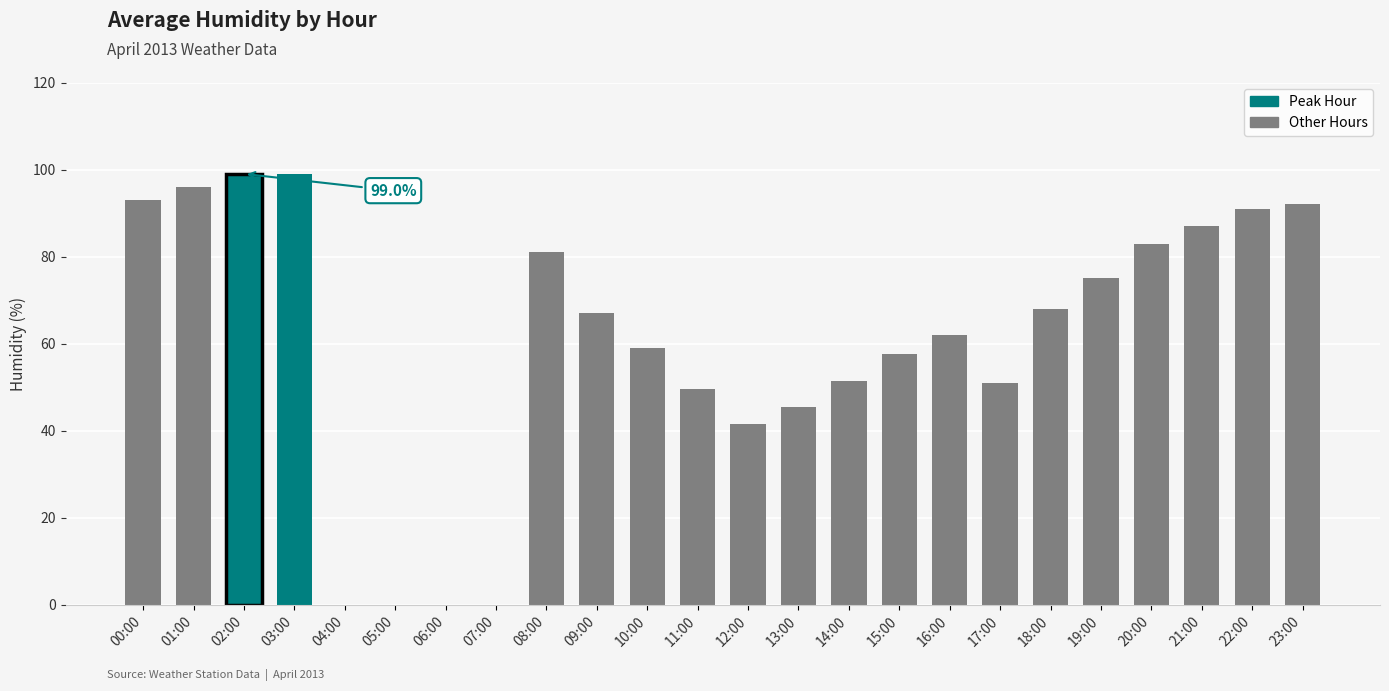

Where is the data nearest to the value 49?

11:00